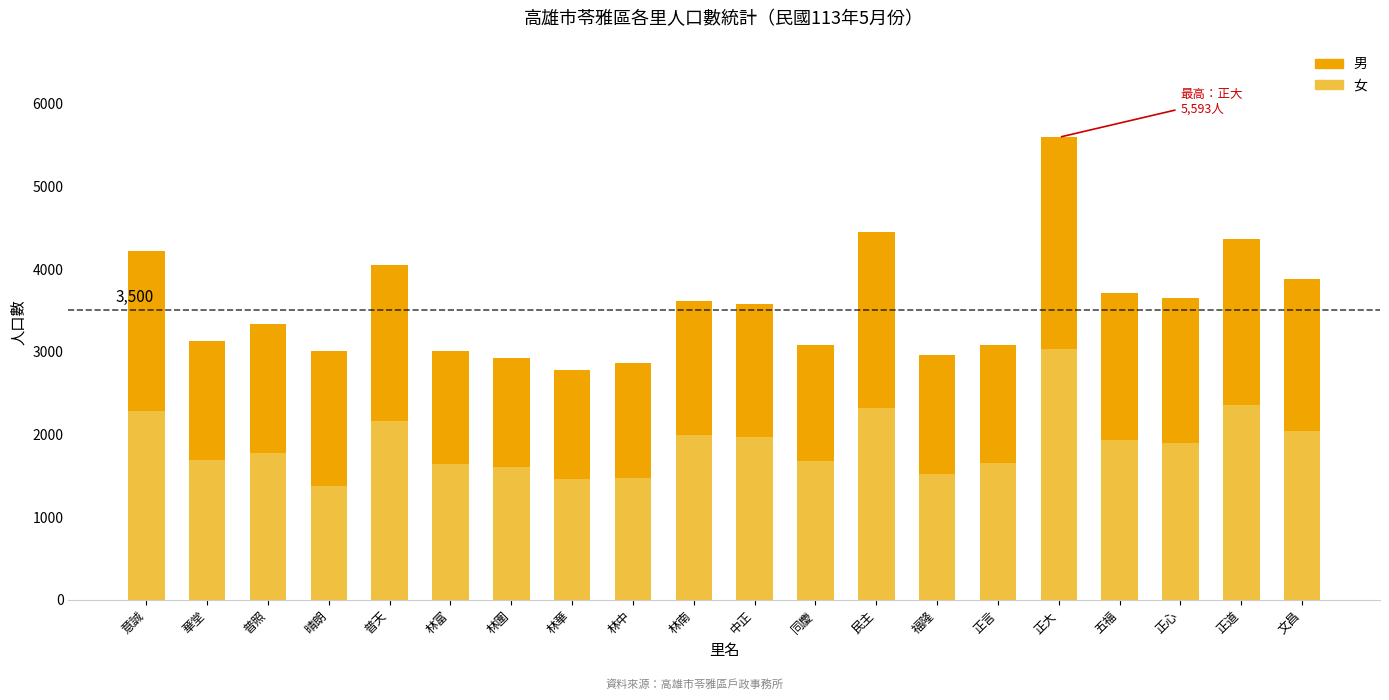

What are all the series names shown in the legend?

男, 女